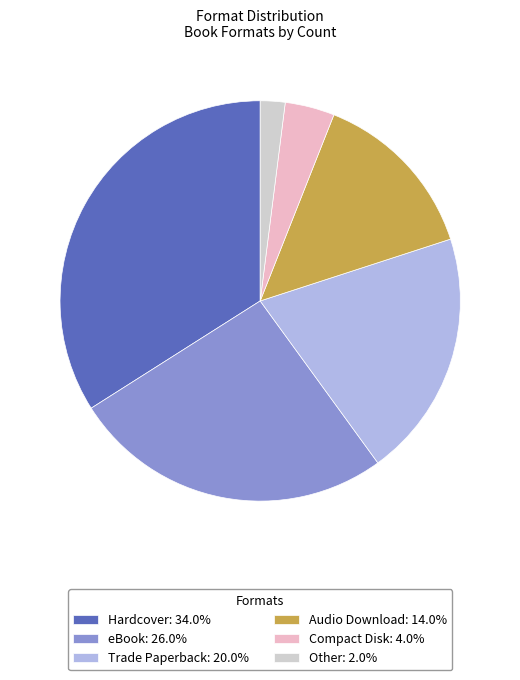

Does any single category account for the majority?

No